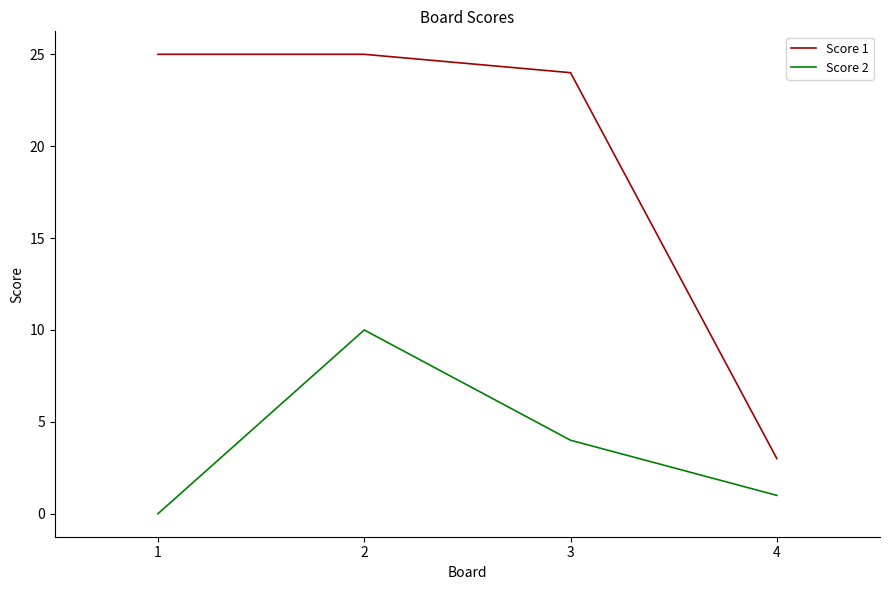

True or false: Score 2 and Score 1 cross at least once.

False